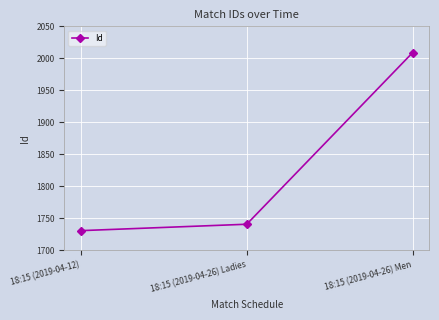

At which category does the chart reach its peak across all series?

18:15 (2019-04-26) Men